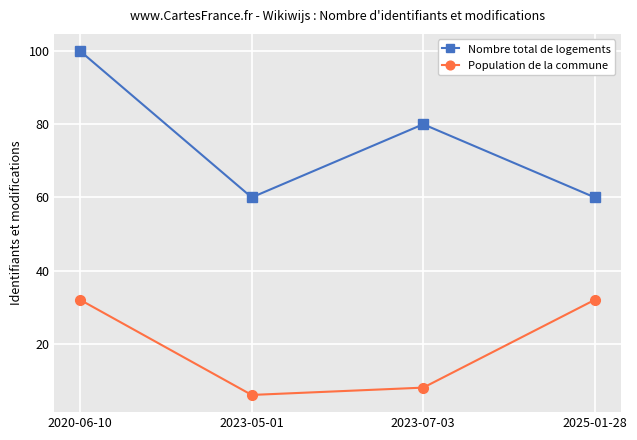

What is the difference between the Nombre total de logements values at 2023-07-03 and 2025-01-28?

20